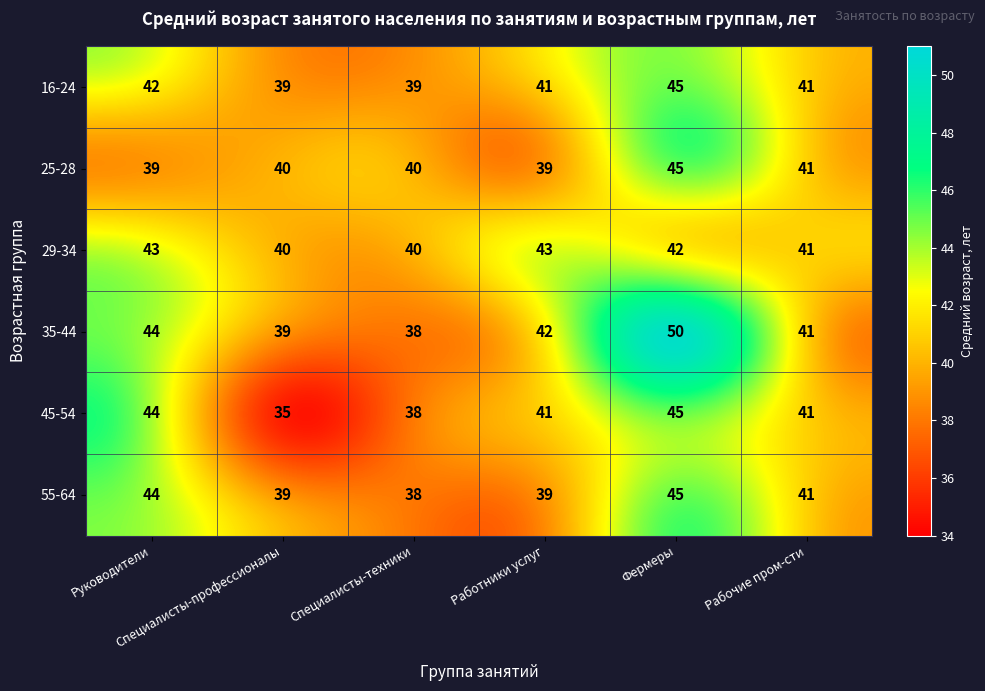

What is the sum of all 16-24 values?

247